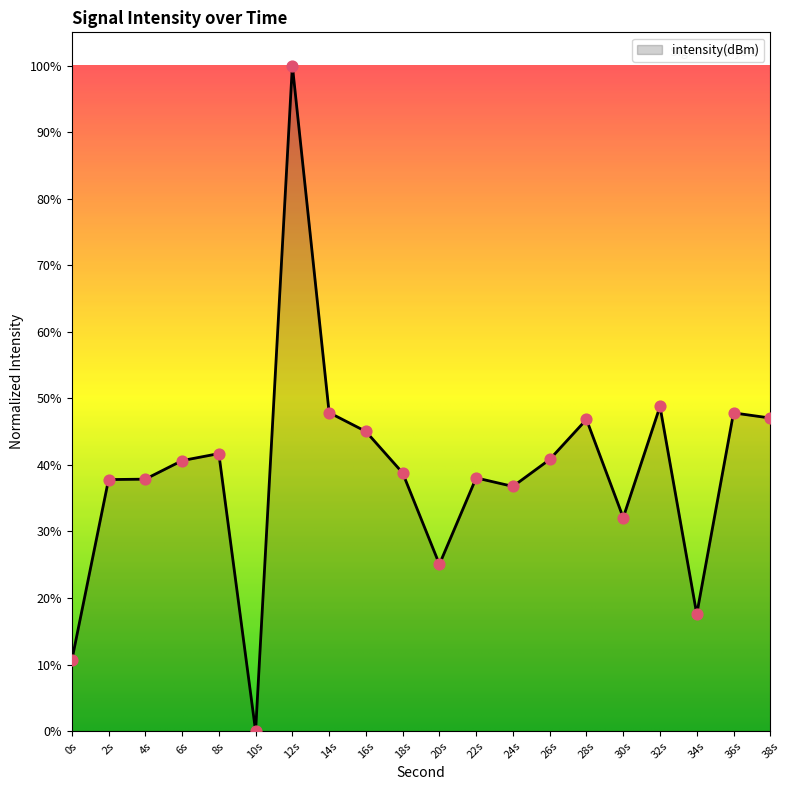

What is the change in value from 12s to 28s?

-53.2